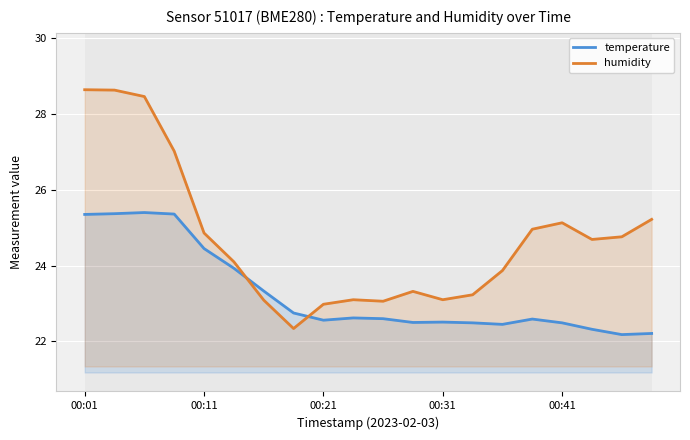

Where do temperature and humidity first cross each other?

5 and 6